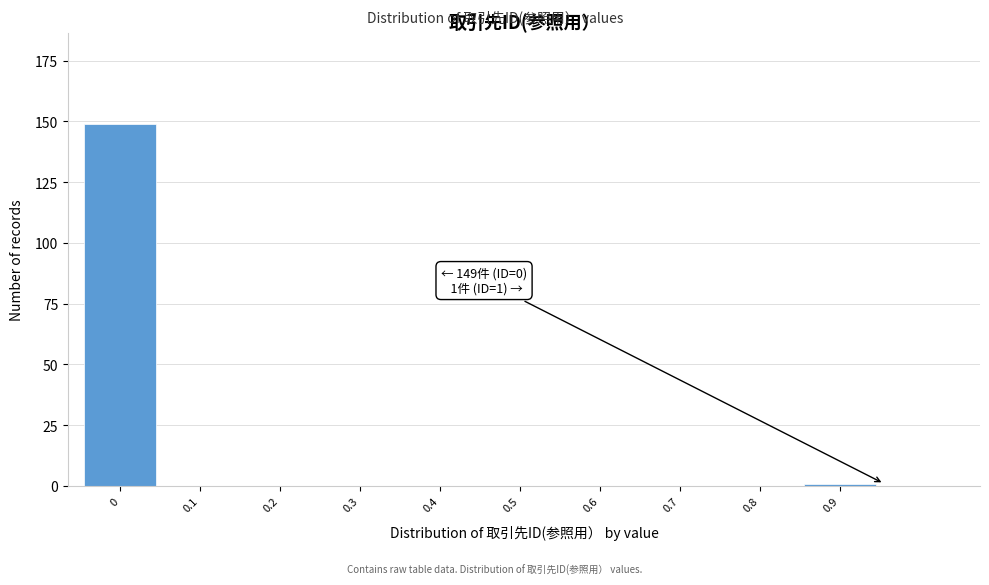

Reading left to right, extract all data points from this chart.

0=149	0.1=0	0.2=0	0.3=0	0.4=0	0.5=0	0.6=0	0.7=0	0.8=0	0.9=1